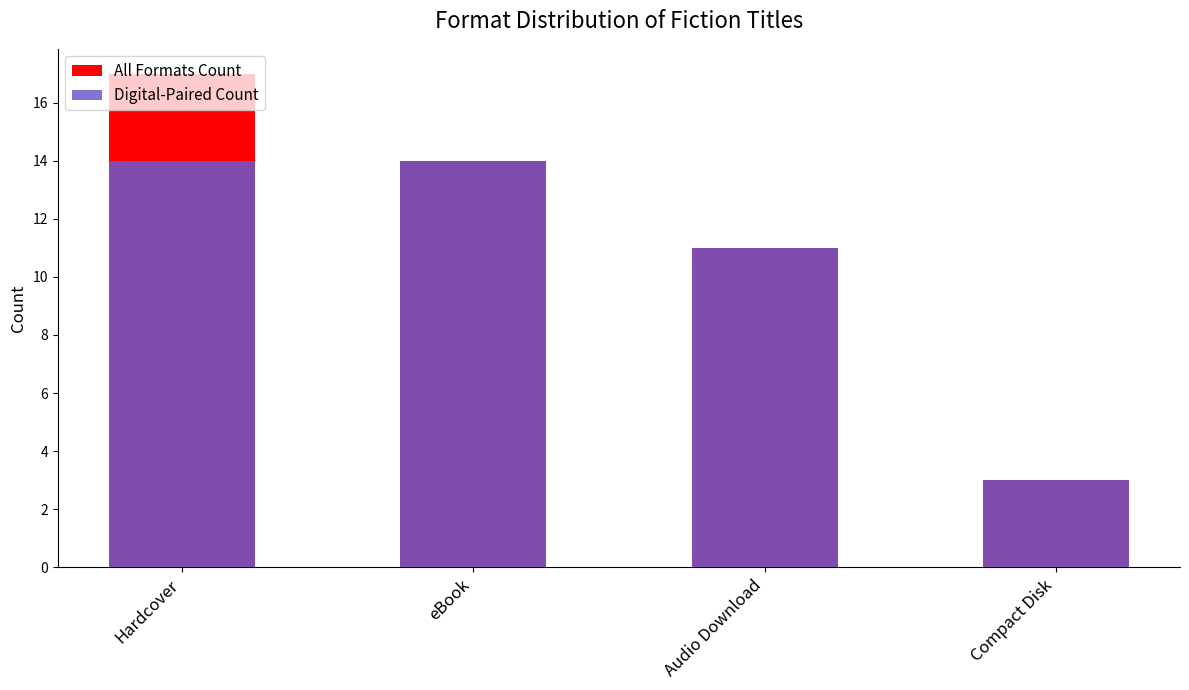

What position from the left is eBook?

2